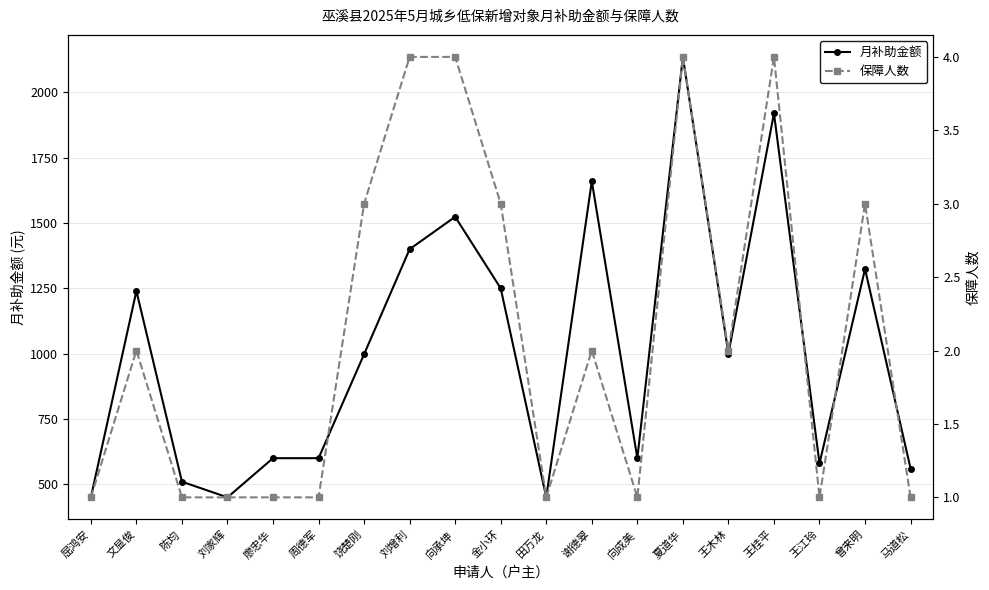

List the labels in order of 保障人数 value, largest first.

刘增利, 向承坤, 夏道华, 王桂平, 饶楚刚, 金小环, 曾来明, 文显俊, 谢德翠, 王木林, 屈鸿安, 陈均, 刘家辉, 廖忠华, 周德军, 田万龙, 向成美, 王江玲, 马道松